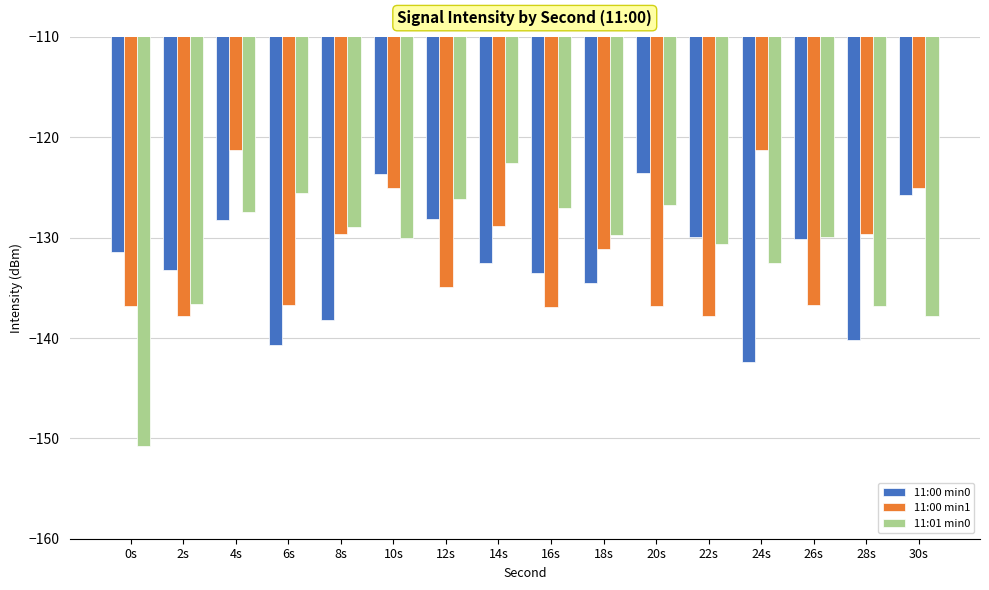

What is the spread (max minus min) of values at 10s?

6.4